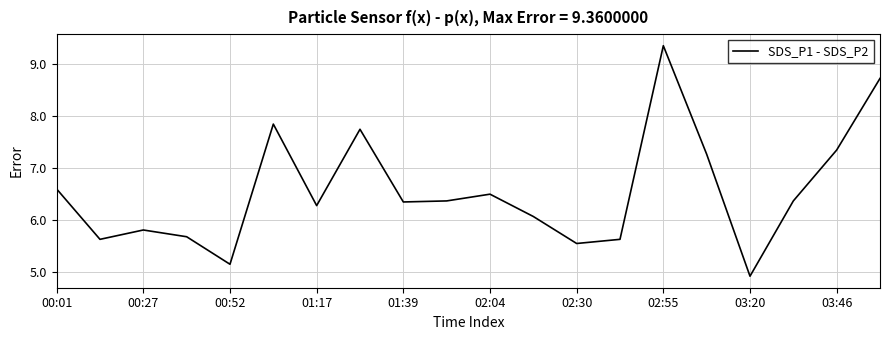

What is the smallest value displayed?

4.9